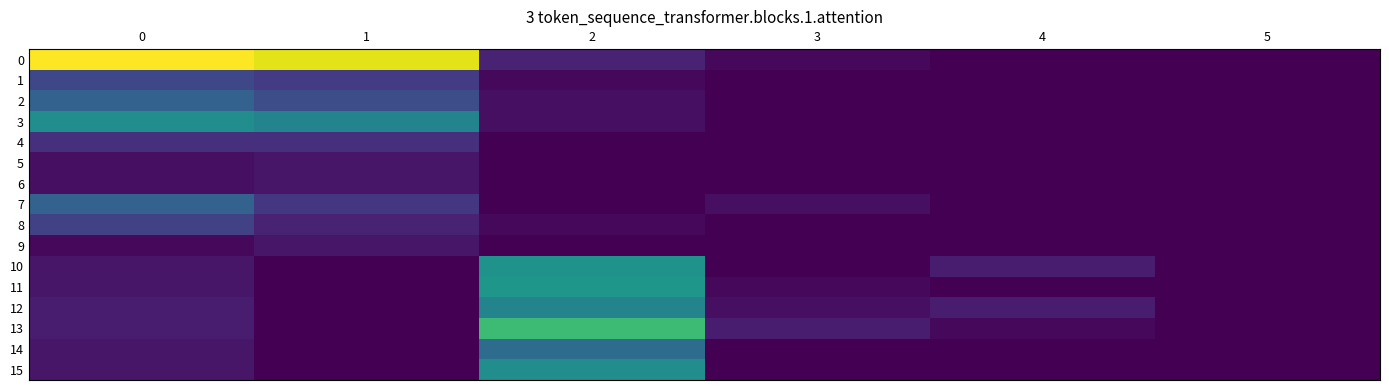

Reading left to right, what are all the values shown in this chart?

0: 0=51	1=49	2=5	3=1	4=0	5=0
1: 0=11	1=9	2=1	3=0	4=0	5=0
2: 0=16	1=12	2=2	3=0	4=0	5=0
3: 0=25	1=23	2=2	3=0	4=0	5=0
4: 0=7	1=7	2=0	3=0	4=0	5=0
5: 0=2	1=3	2=0	3=0	4=0	5=0
6: 0=2	1=3	2=0	3=0	4=0	5=0
7: 0=16	1=8	2=0	3=2	4=0	5=0
8: 0=10	1=5	2=1	3=0	4=0	5=0
9: 0=1	1=3	2=0	3=0	4=0	5=0
10: 0=3	1=0	2=26	3=0	4=4	5=0
11: 0=3	1=0	2=27	3=1	4=0	5=0
12: 0=4	1=0	2=23	3=2	4=4	5=0
13: 0=4	1=0	2=35	3=4	4=1	5=0
14: 0=3	1=0	2=18	3=0	4=0	5=0
15: 0=3	1=0	2=25	3=0	4=0	5=0